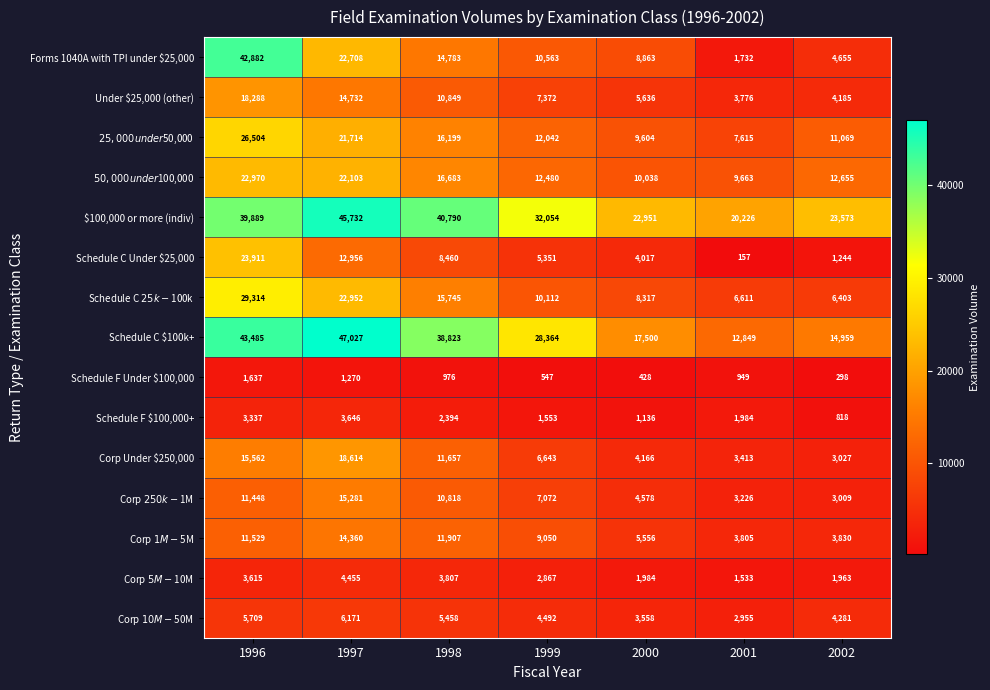

How many data points does each series have?

7